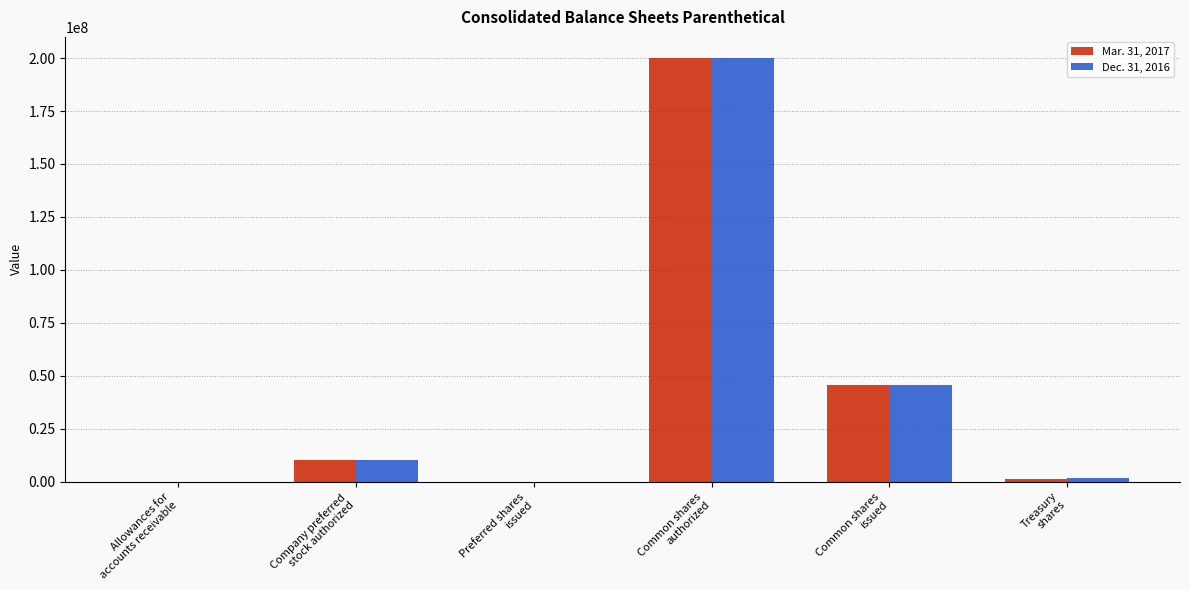

Count the number of categories in the chart.

6